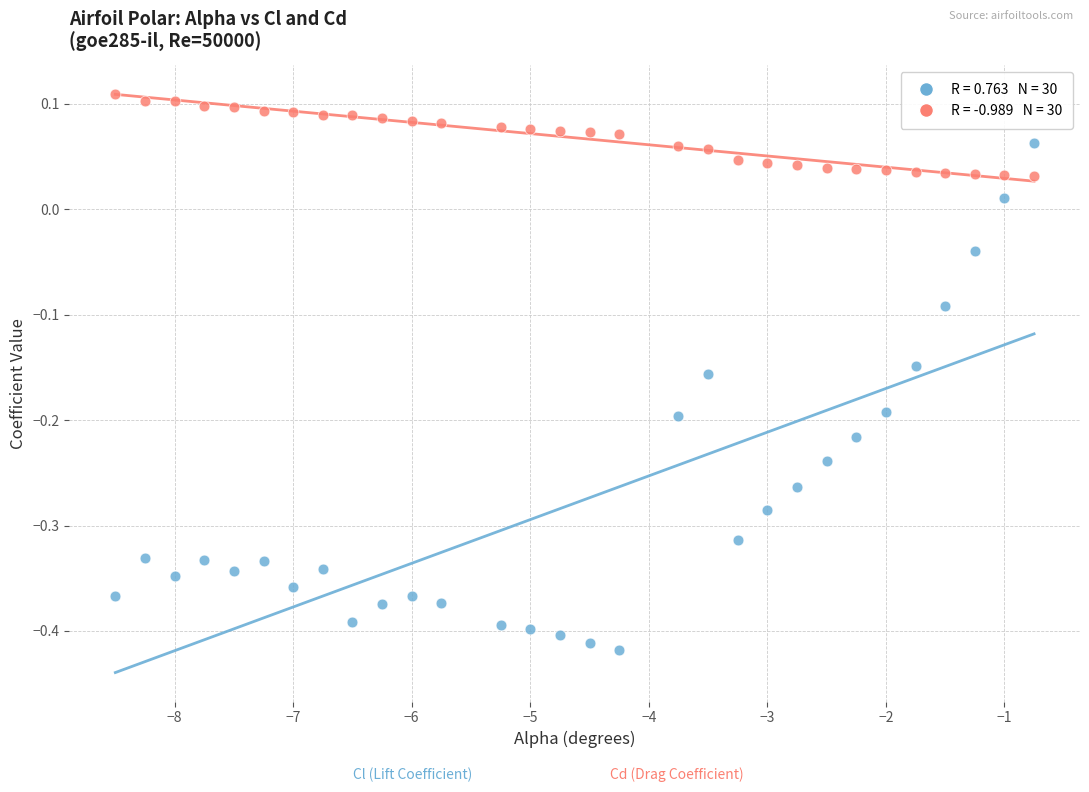

Across all data points, what is the range of Y values (max minus min)?

0.5